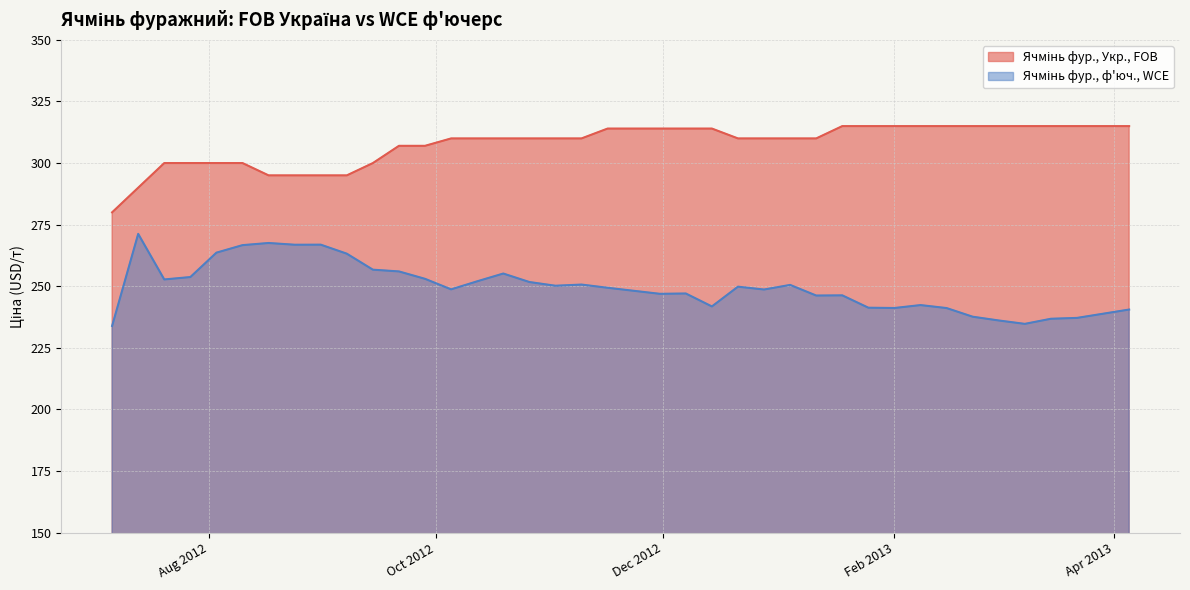

At which category is the sum across all series the highest?

2012-08-10